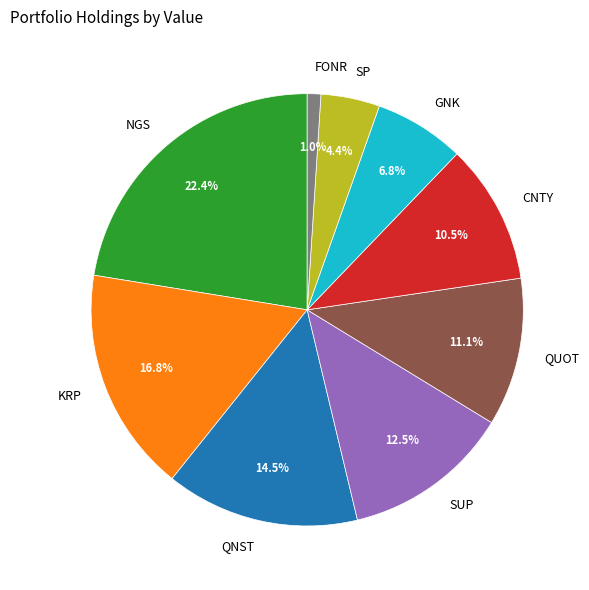

Do CNTY and NGS together represent more than half of the pie?

No